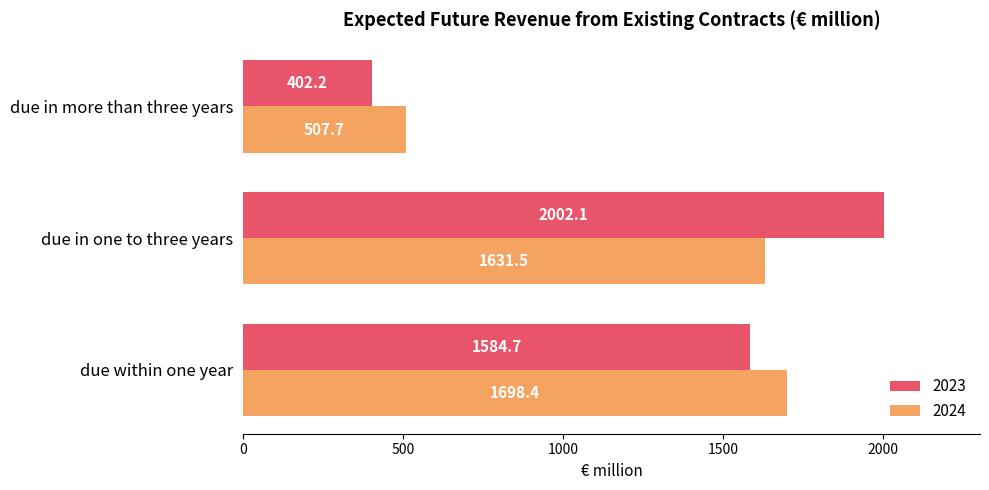

At which label is 2023 closest to 1202?

due within one year